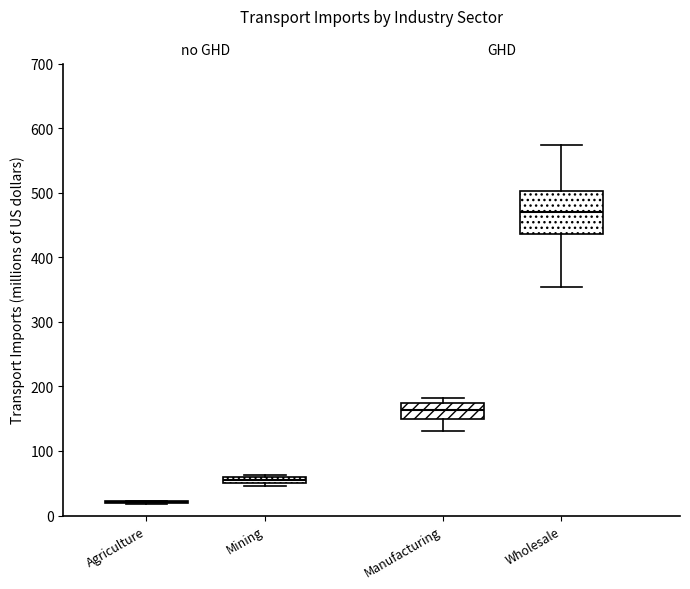

Which box is the tallest, from its lower edge to its upper edge?

Wholesale